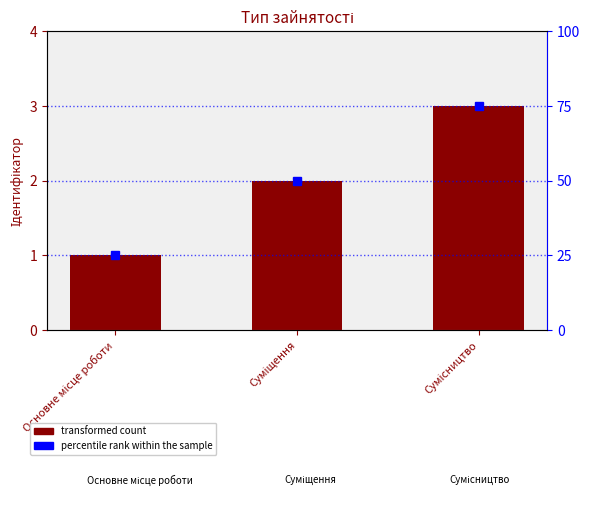

Which series has the widest spread of values?

percentile rank within the sample